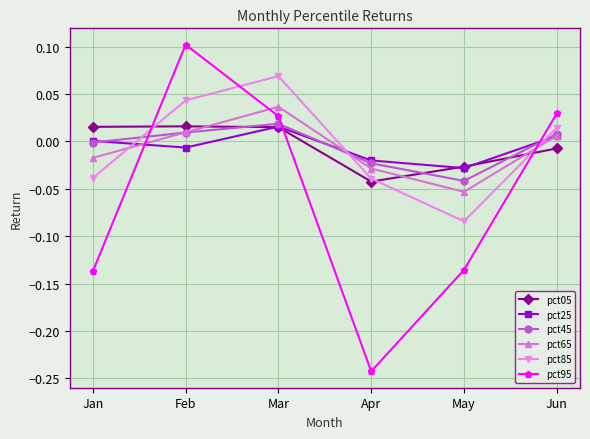

At which category does pct25 reach its first local peak?

Mar